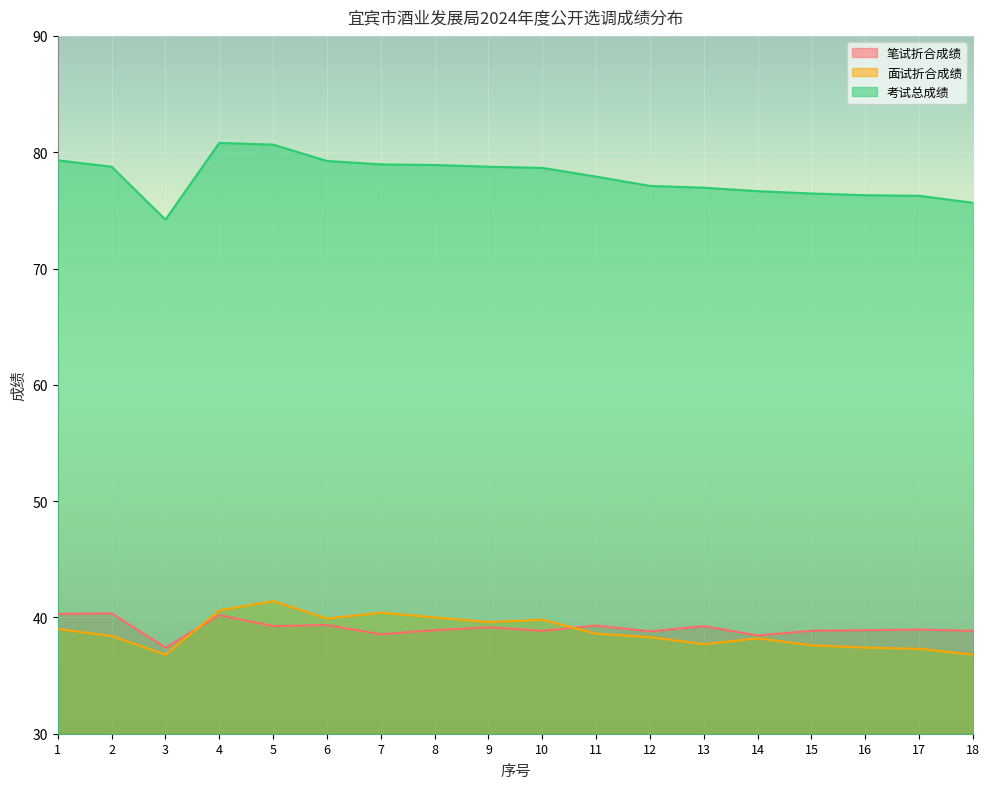

Is the value of 考试总成绩 at 4 greater than the value of 笔试折合成绩 at 2?

Yes